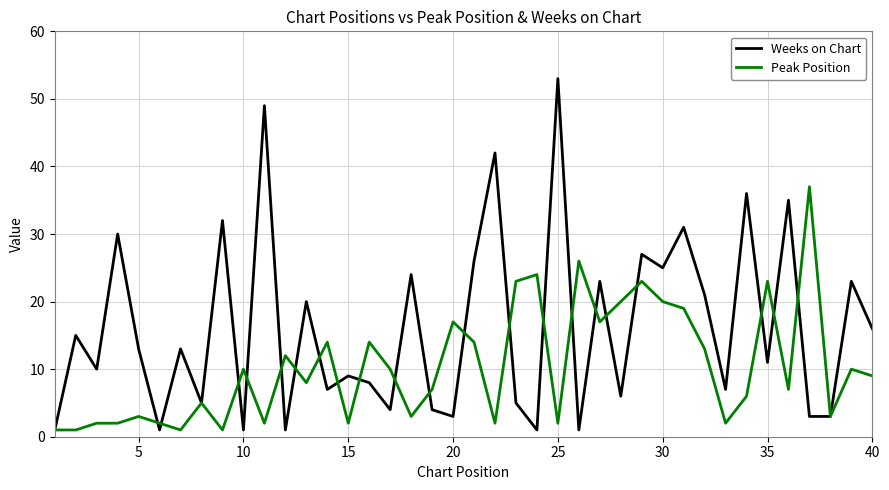

Which series has the widest spread of values?

Weeks on Chart